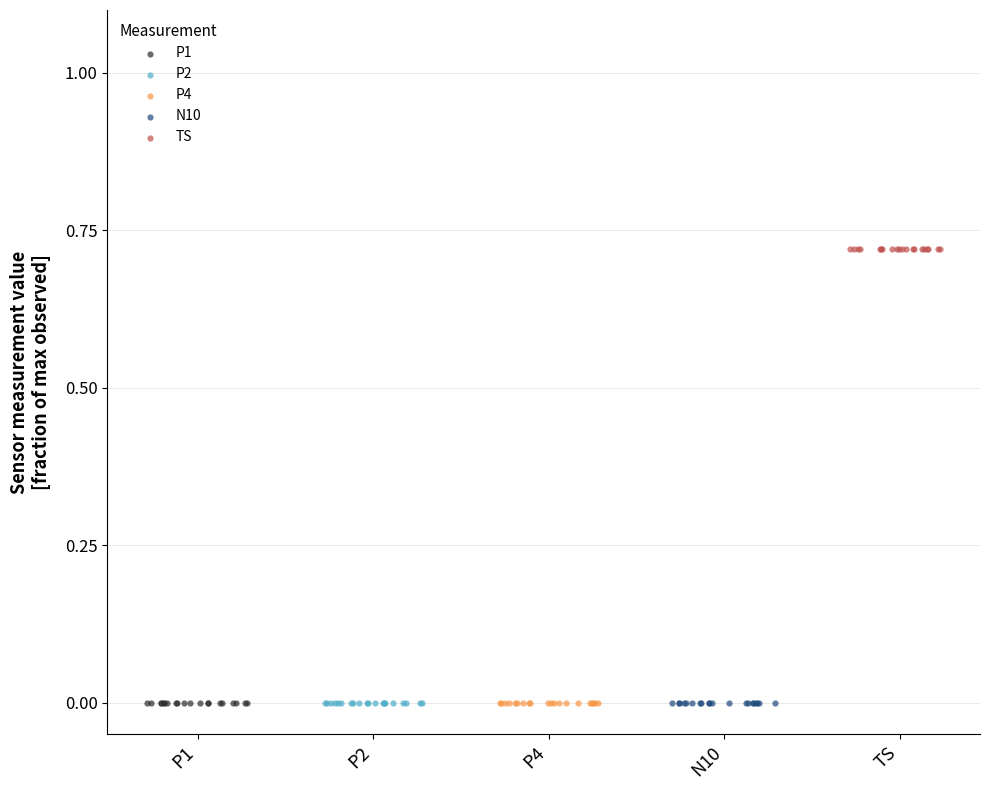

Which series contains the highest Y value?

TS